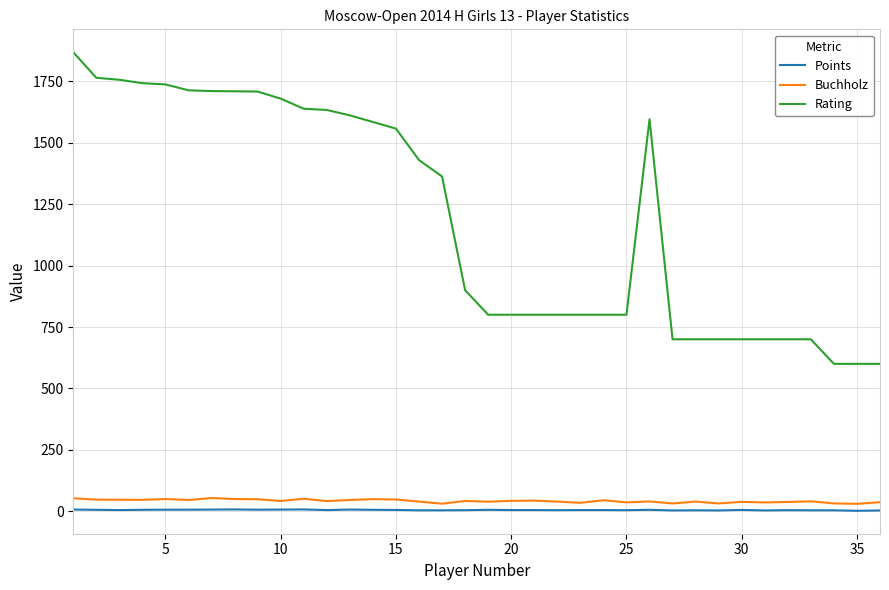

Which series has the largest total across all categories?

Rating